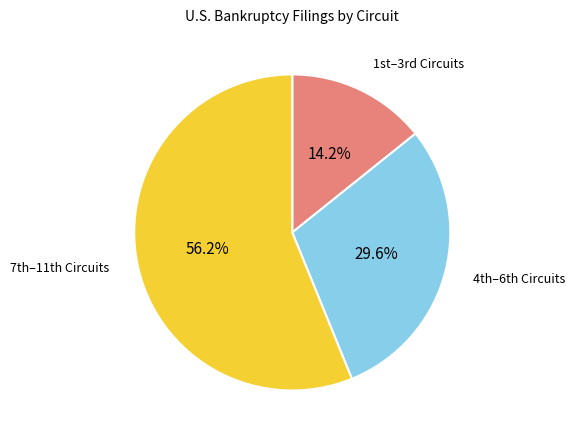

Is there a majority slice in this chart?

Yes